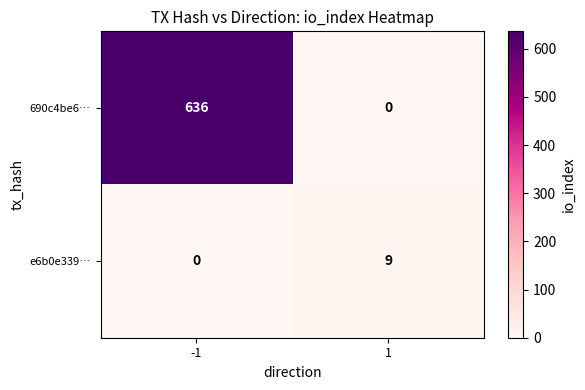

Rank the series by their maximum value, from lowest to highest.

e6b0e339…, 690c4be6…